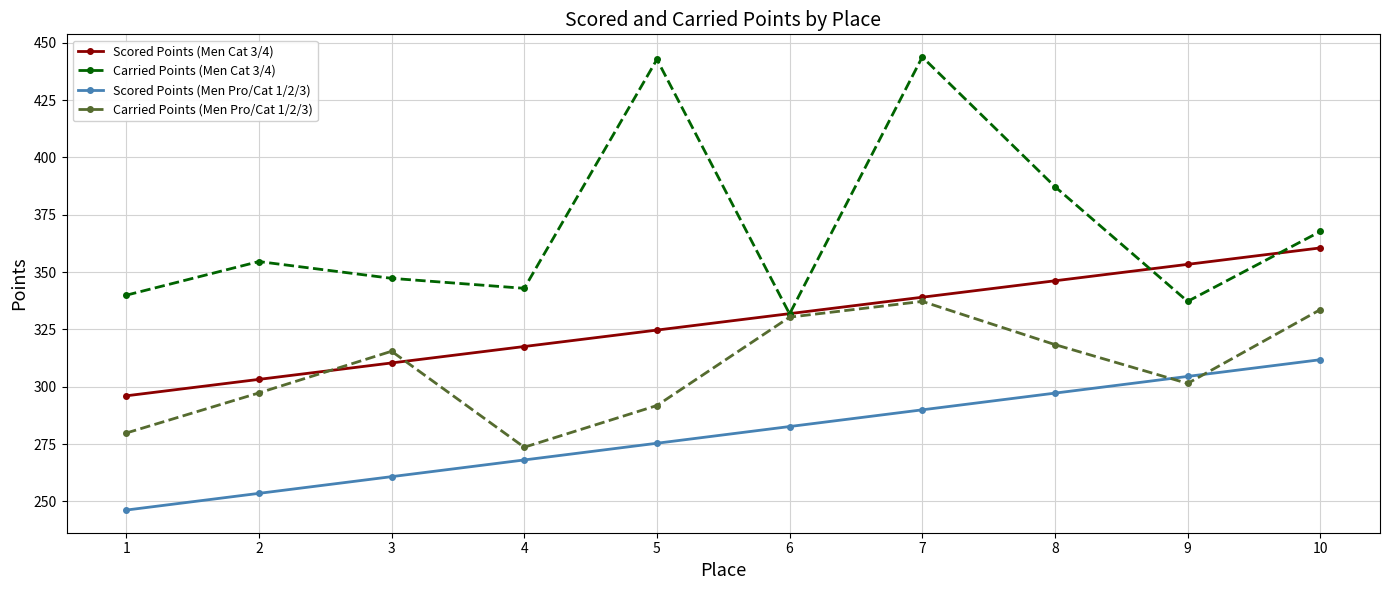

At which category is the sum across all series the highest?

7